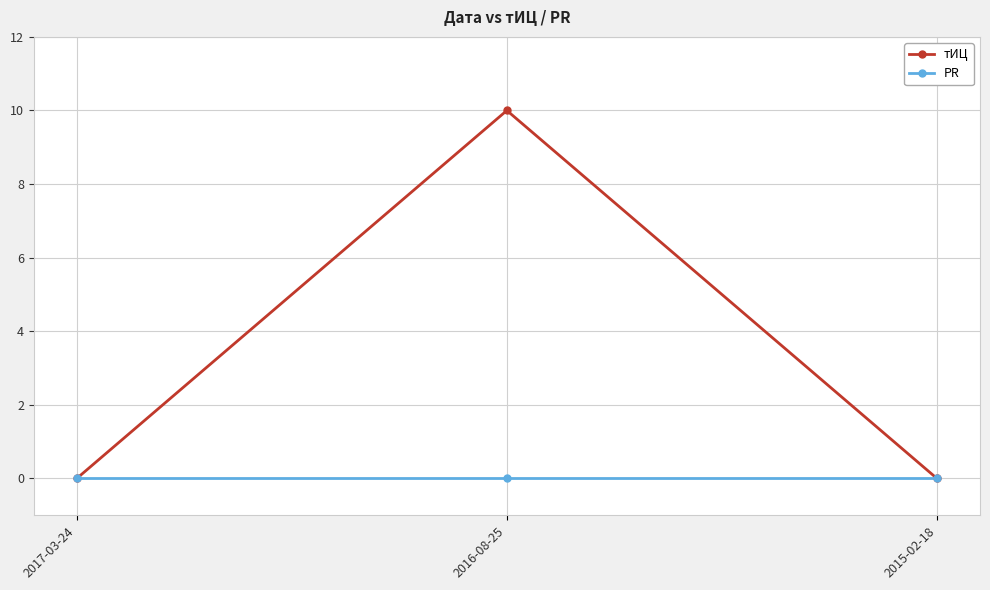

What are all the series names shown in the legend?

тИЦ, PR